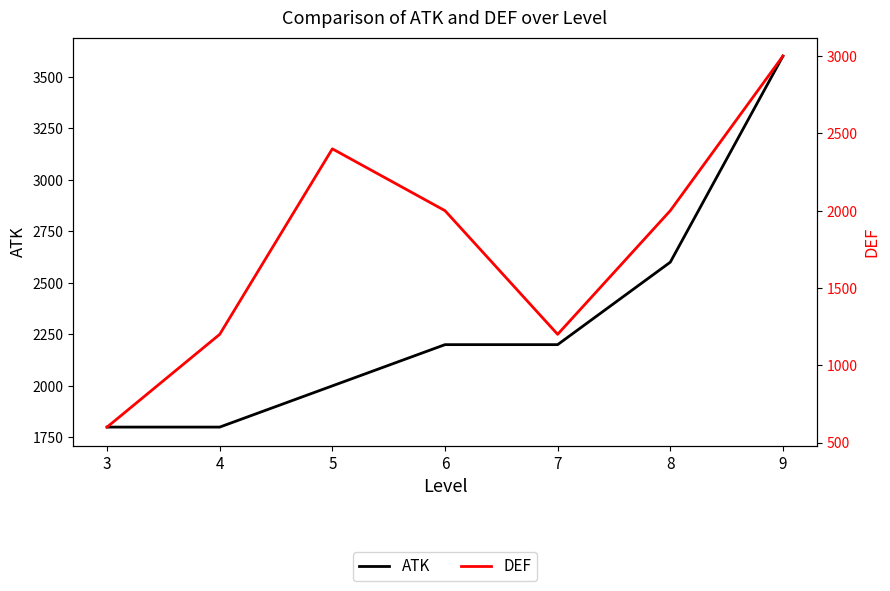

How many series are shown in this chart?

2